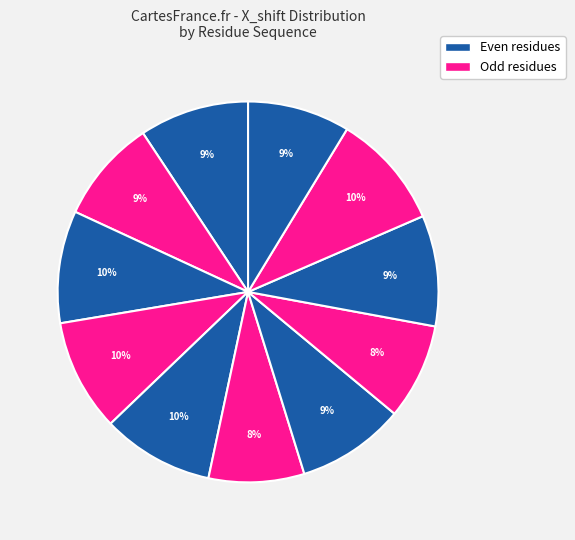

Count the number of slices in the pie.

11